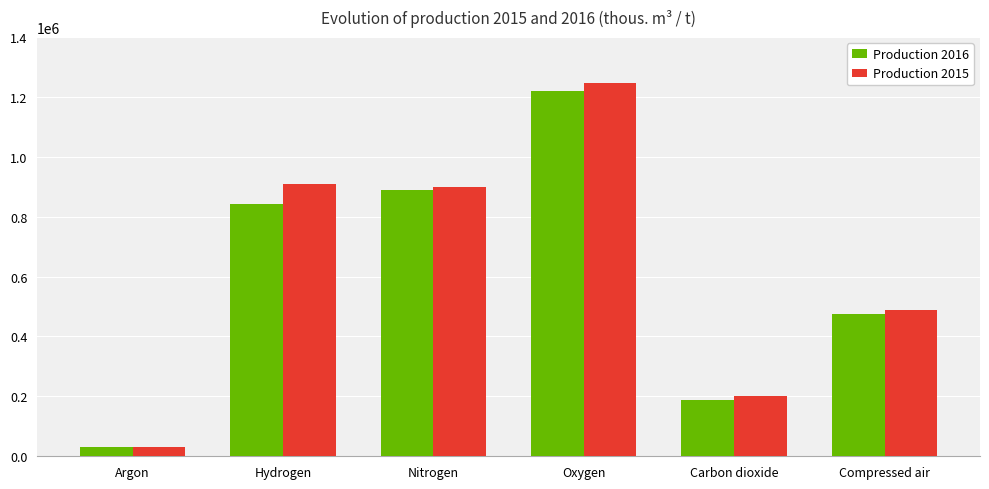

What is the spread (max minus min) of values at Oxygen?

28966